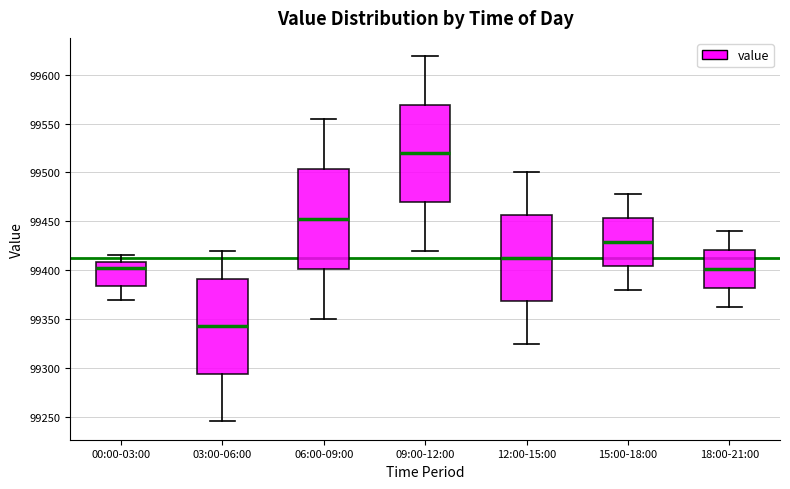

Which box has the highest median line?

09:00-12:00